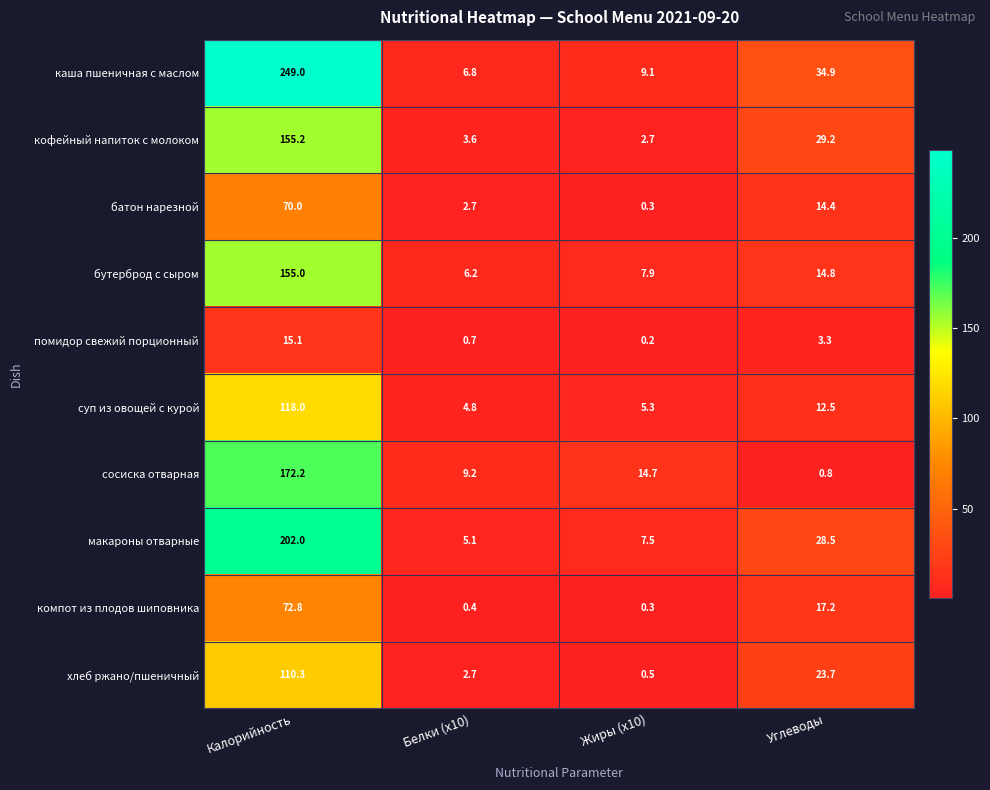

What is the average value of the компот из плодов шиповника series?

22.7